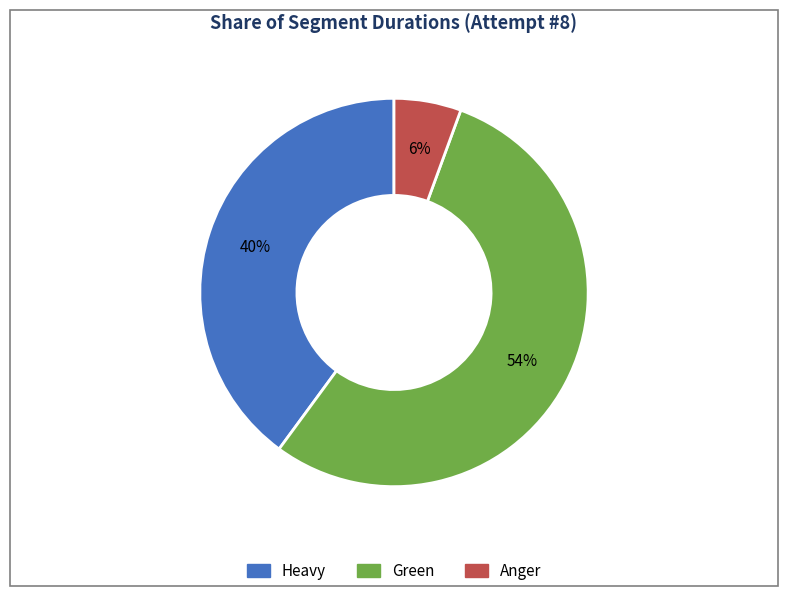

Count the number of slices in the pie.

3